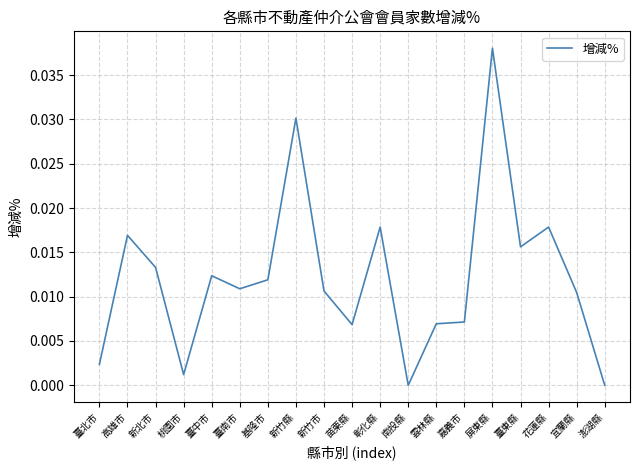

Count the number of categories in the chart.

19